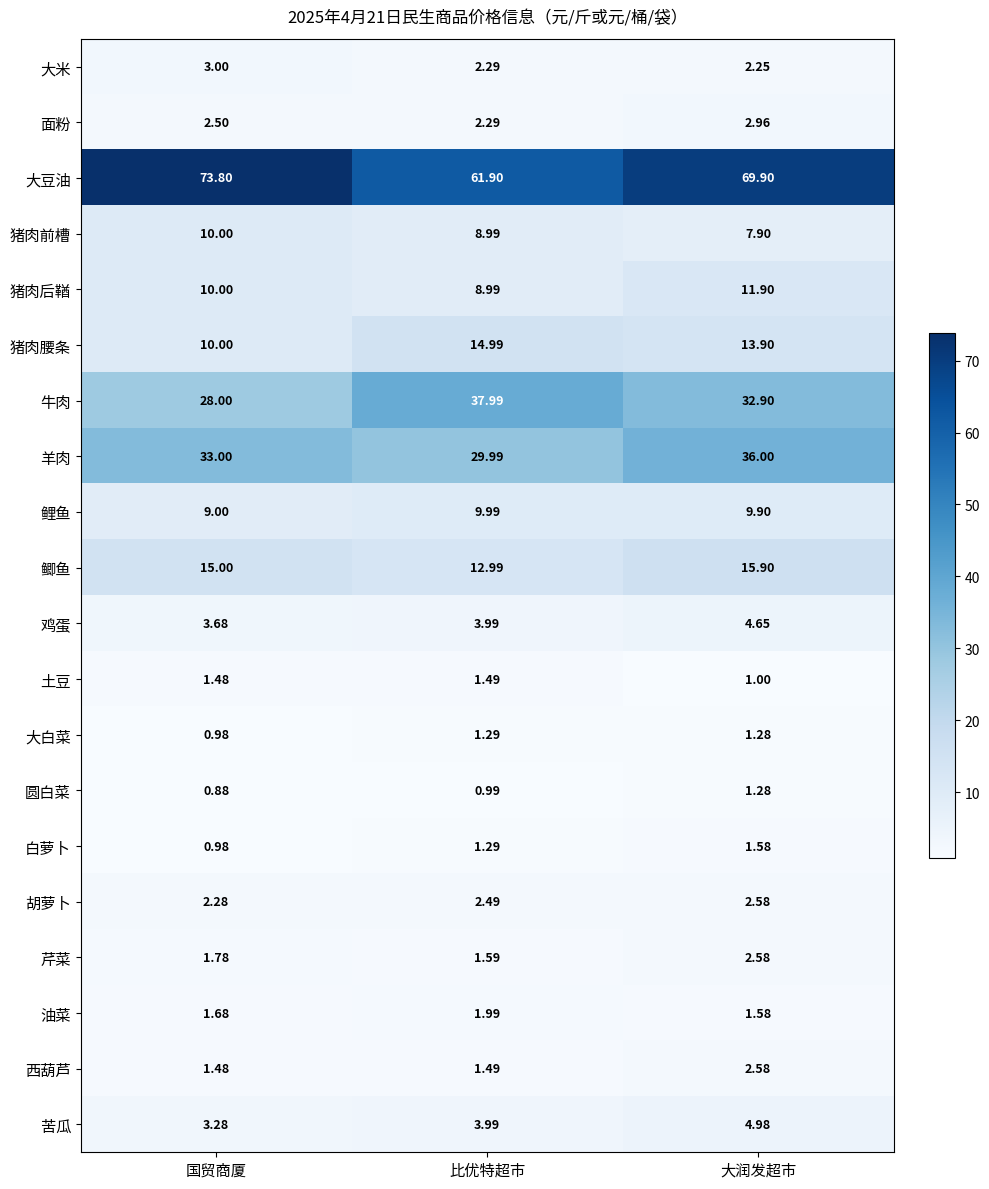

Which label corresponds to the smallest value in the chart?

国贸商厦